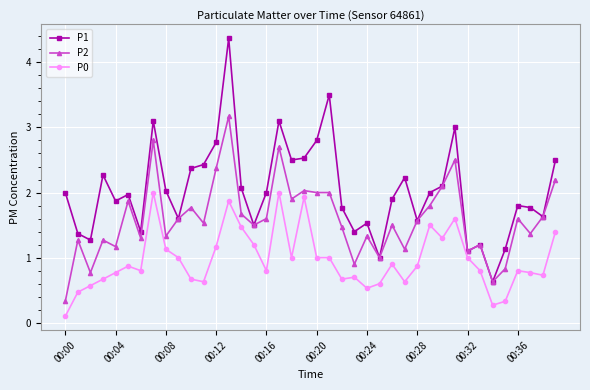

Does the chart have visible grid lines?

Yes